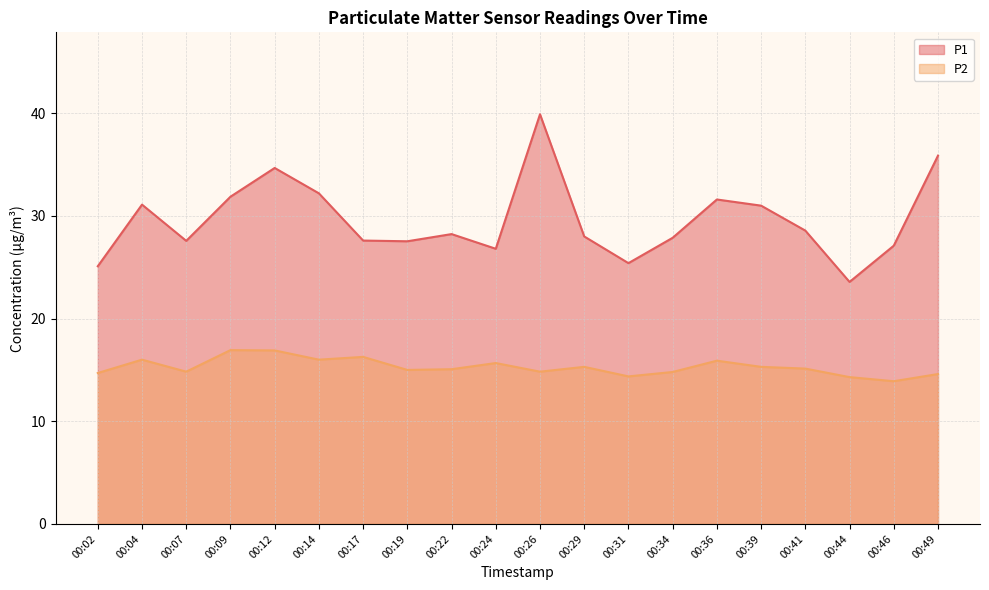

Which category has the lowest value across all series?

00:46